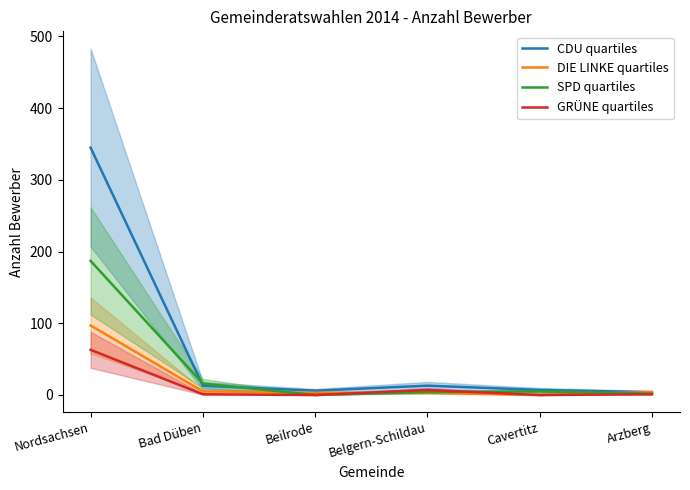

Which has a higher value, Cavertitz or Beilrode?

Cavertitz